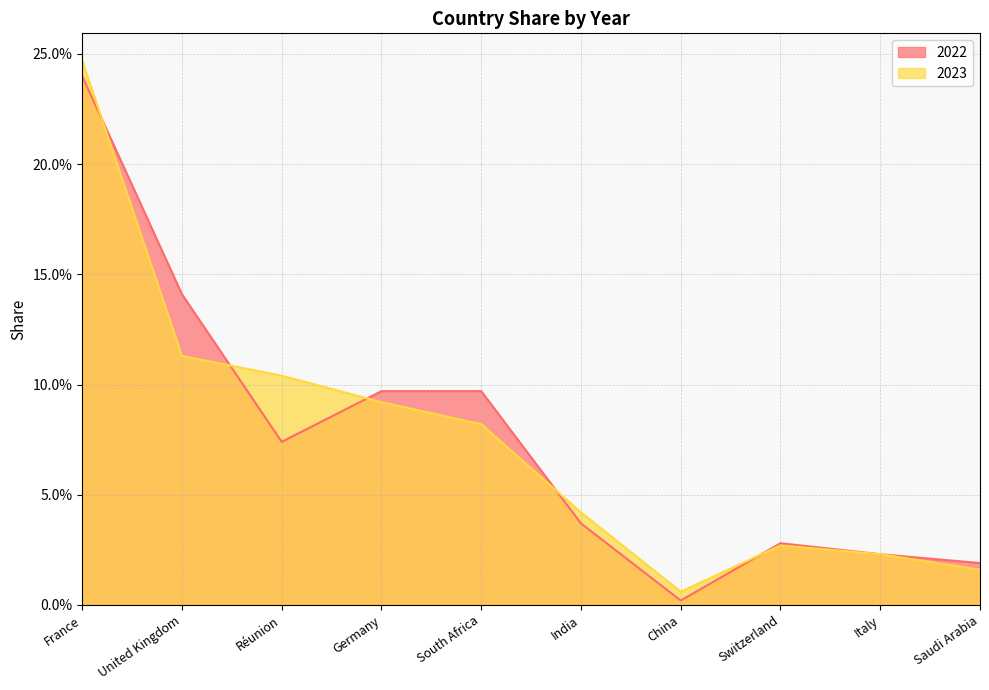

Is it true that 2023 equals 0.0 at South Africa?

False